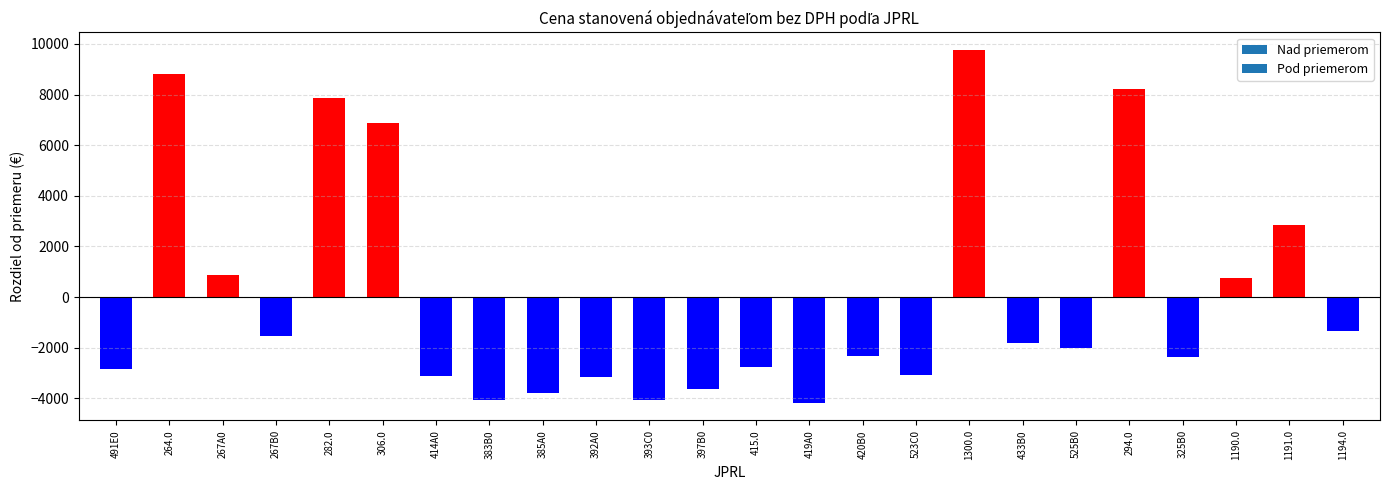

Which has a higher value, 267B0 or 267A0?

267A0